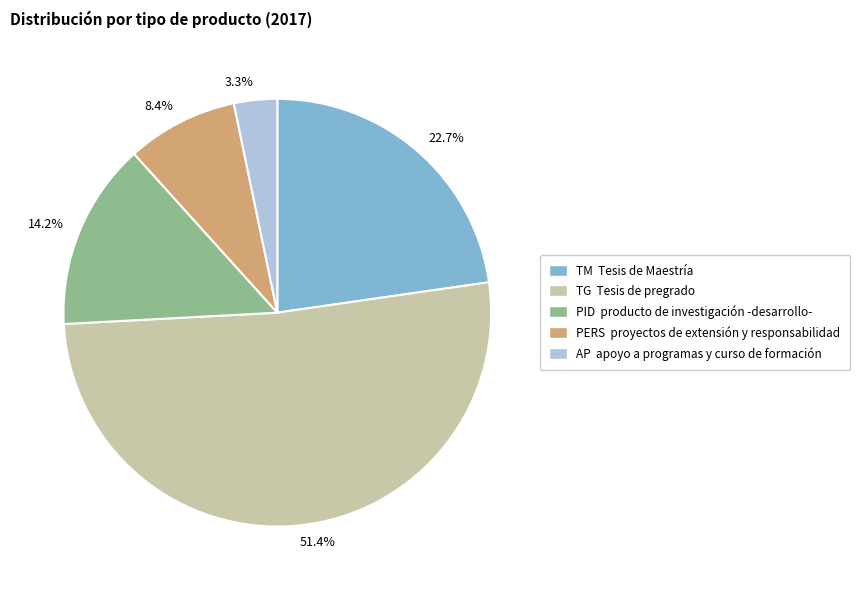

To the nearest percent, what is the difference between the PID and TG slice percentages?

37%